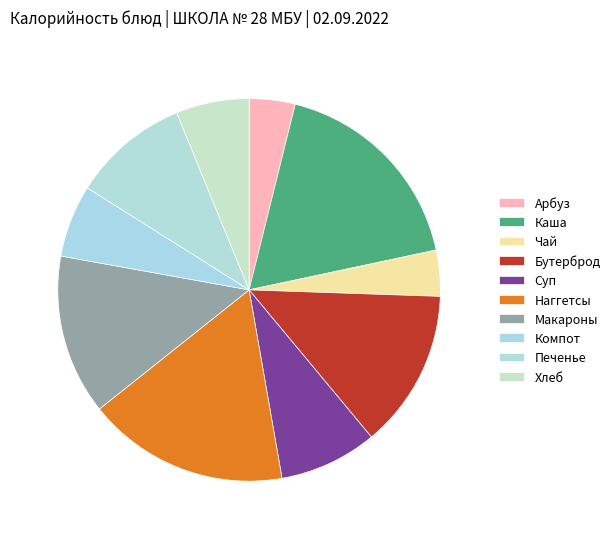

Count the number of slices in the pie.

10